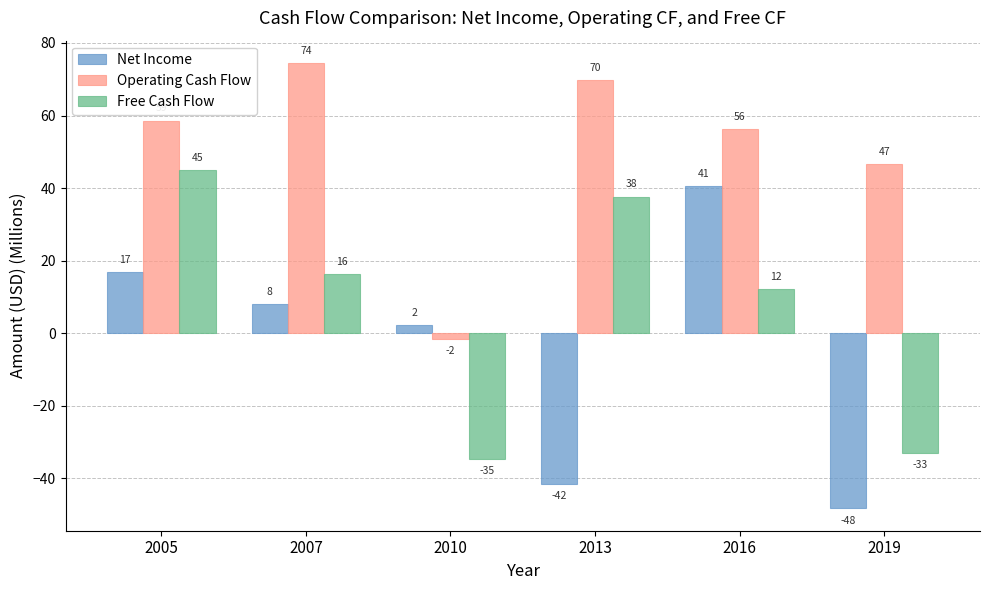

At which category does the chart reach its peak across all series?

2007